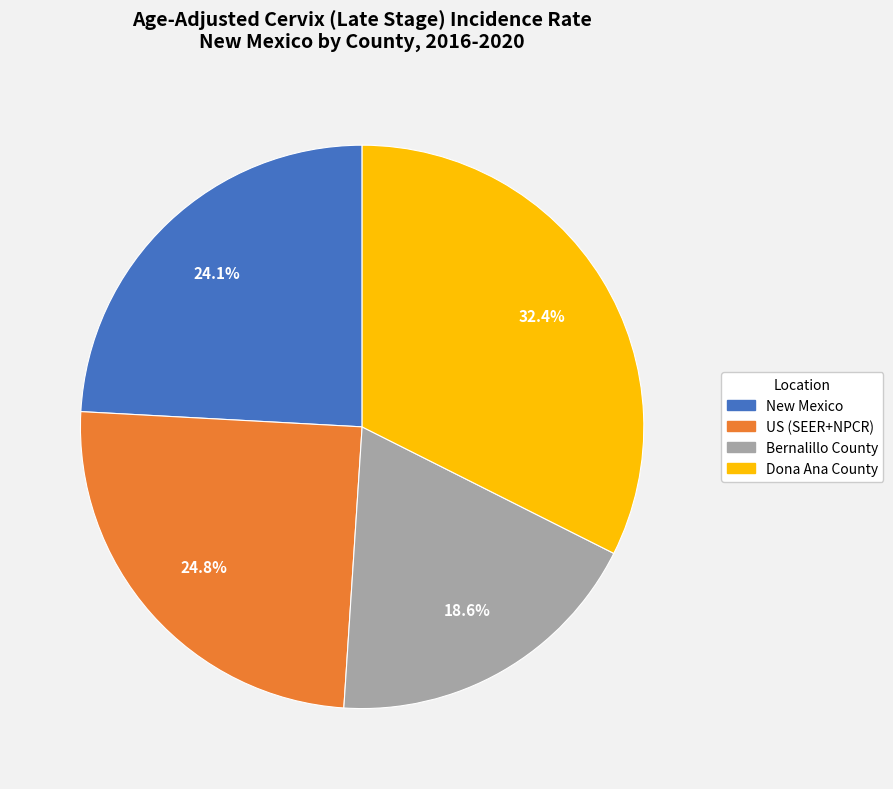

How many segments does this pie chart have?

4